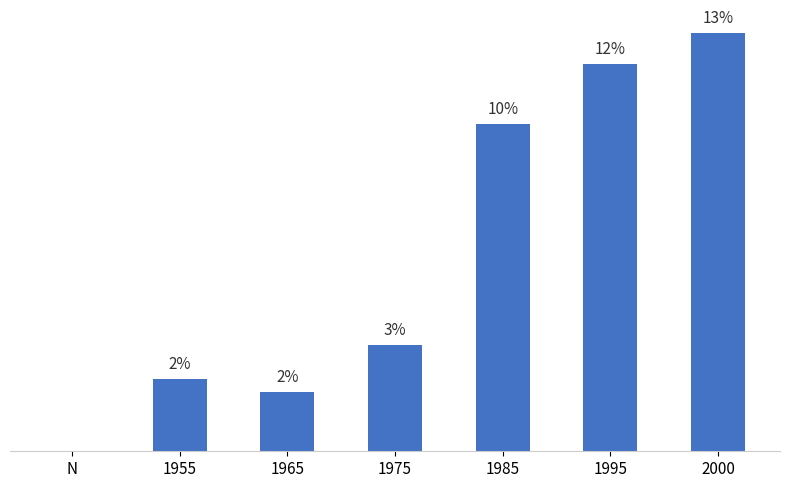

Does the chart contain stacked bars?

No